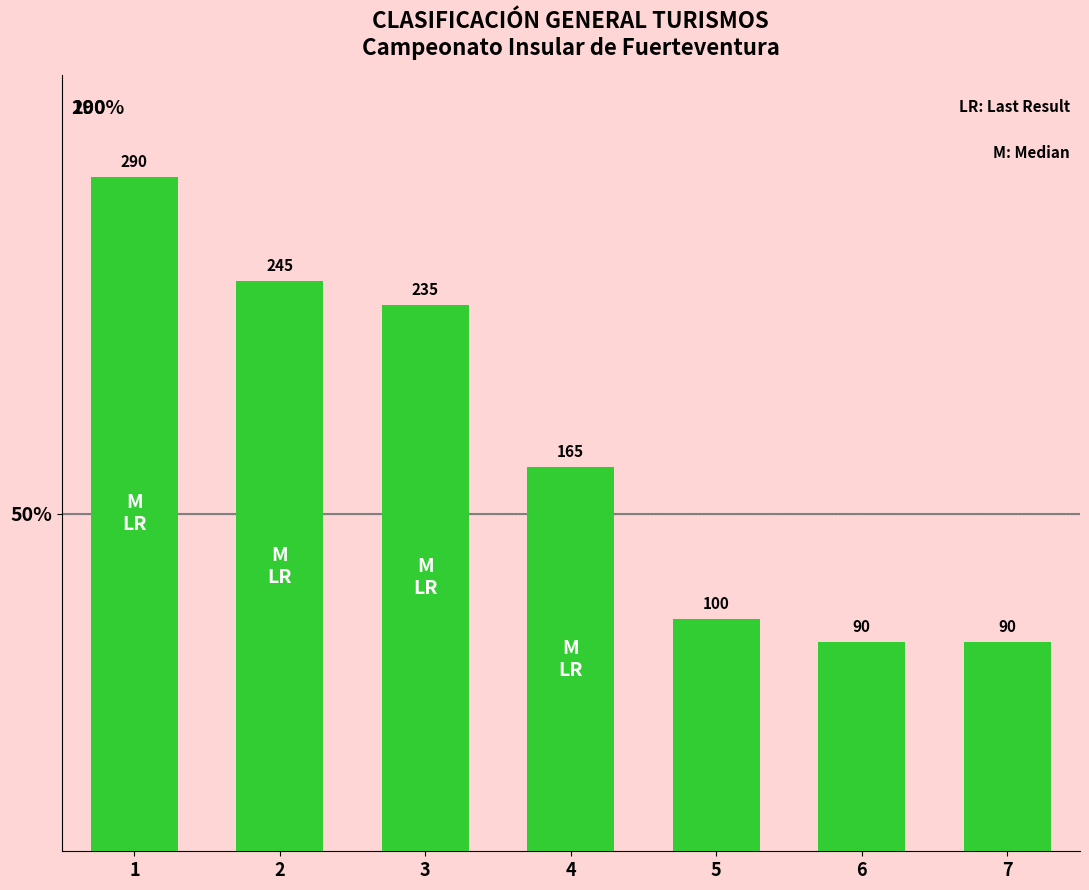

Does the chart contain any negative values?

No